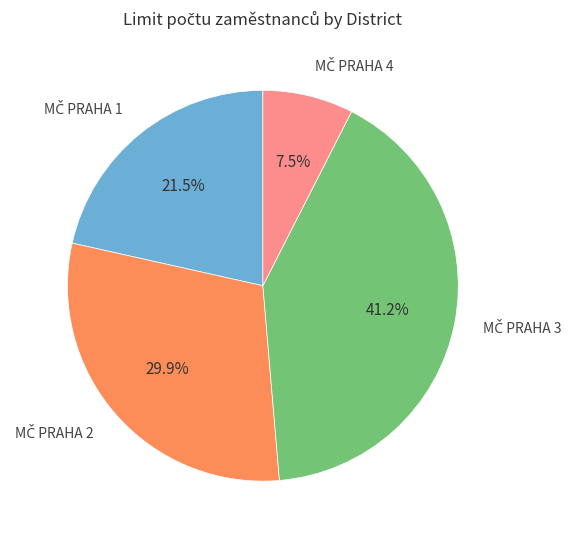

Is there a majority slice in this chart?

No